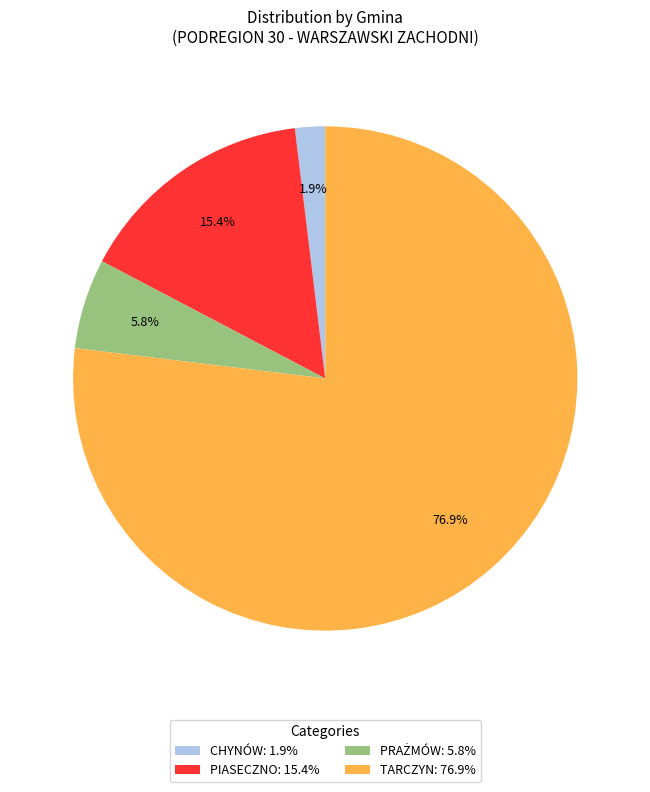

Which category has the biggest portion of the pie?

TARCZYN: 76.9%